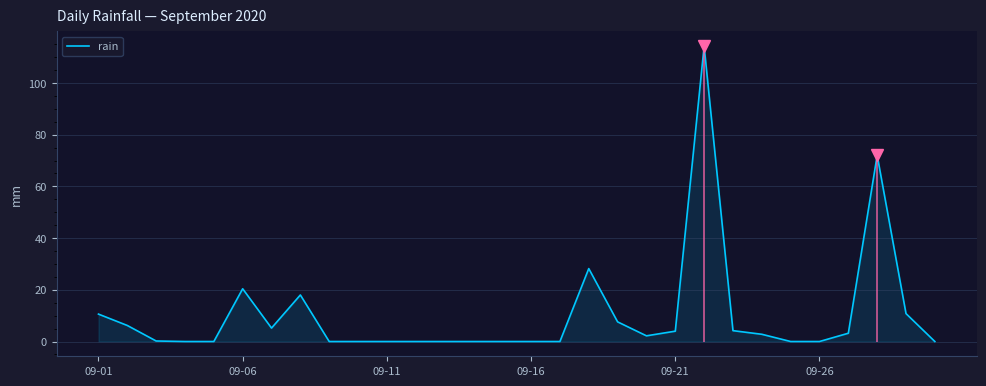

What is the sum of all values?

309.8